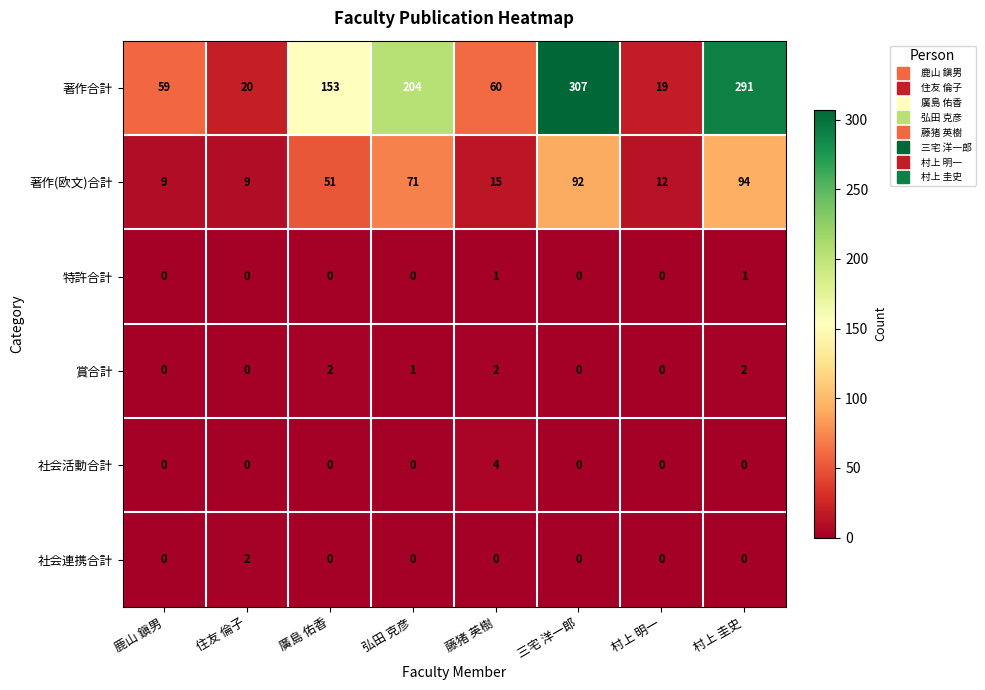

Which series changed the most between 廣島 佑香 and 村上 明一?

著作合計